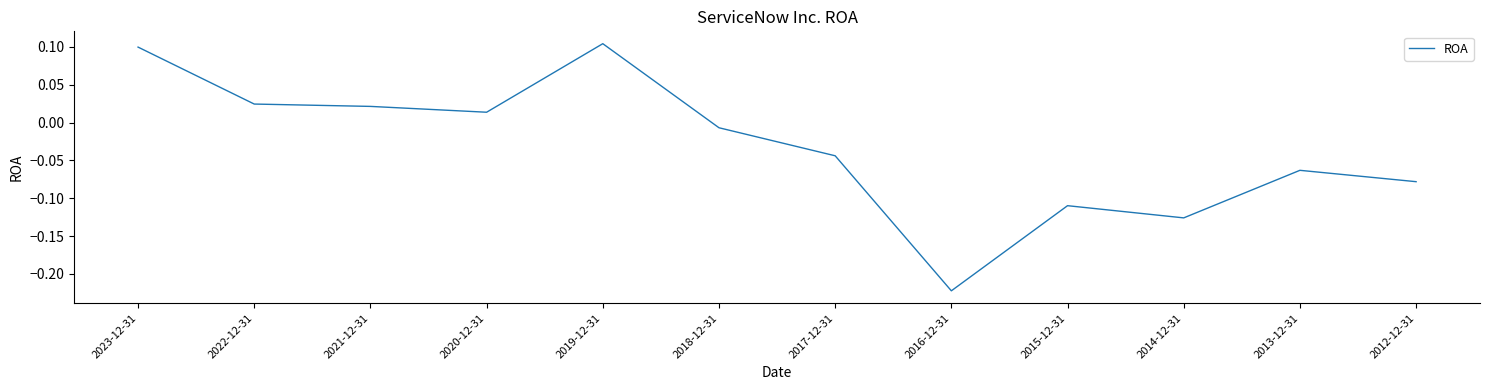

Rank the categories by value from lowest to highest.

2016-12-31, 2014-12-31, 2015-12-31, 2012-12-31, 2013-12-31, 2017-12-31, 2018-12-31, 2020-12-31, 2021-12-31, 2022-12-31, 2023-12-31, 2019-12-31